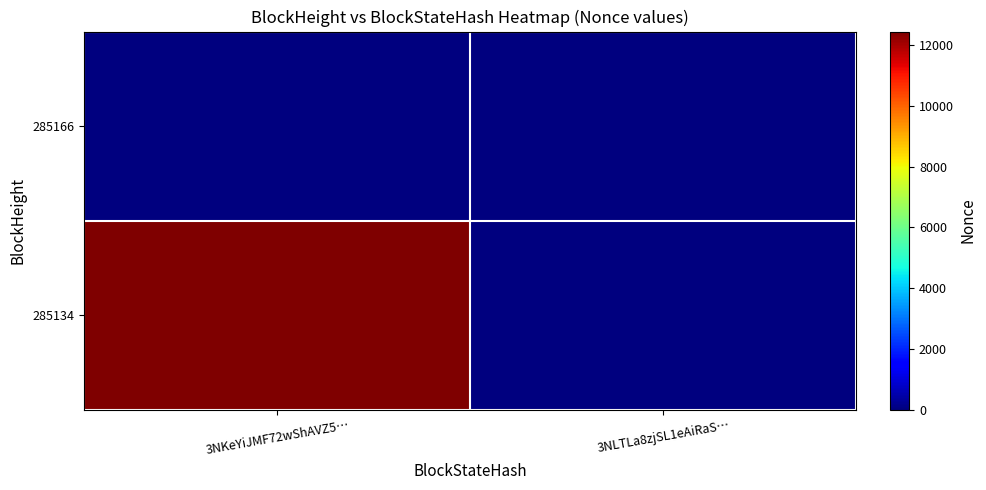

Reading right to left, list all the values displayed in this chart.

285166: 3NLTLa8zjSL1eAiRaS…=0	3NKeYiJMF72wShAVZ5…=0
285134: 3NLTLa8zjSL1eAiRaS…=0	3NKeYiJMF72wShAVZ5…=12452